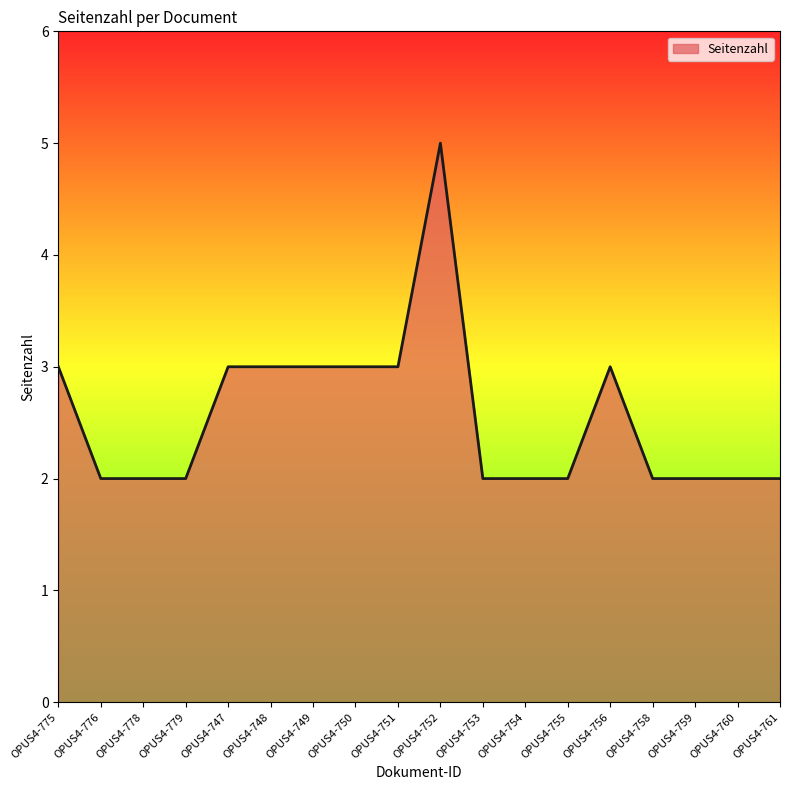

Which has a higher value, OPUS4-748 or OPUS4-759?

OPUS4-748